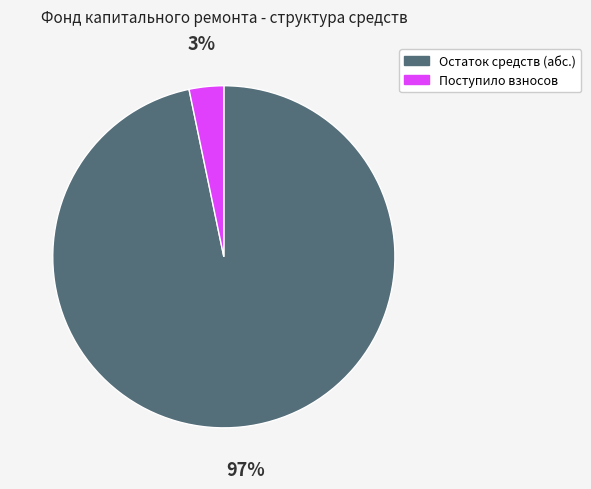

To the nearest percent, what is the average slice percentage?

50%